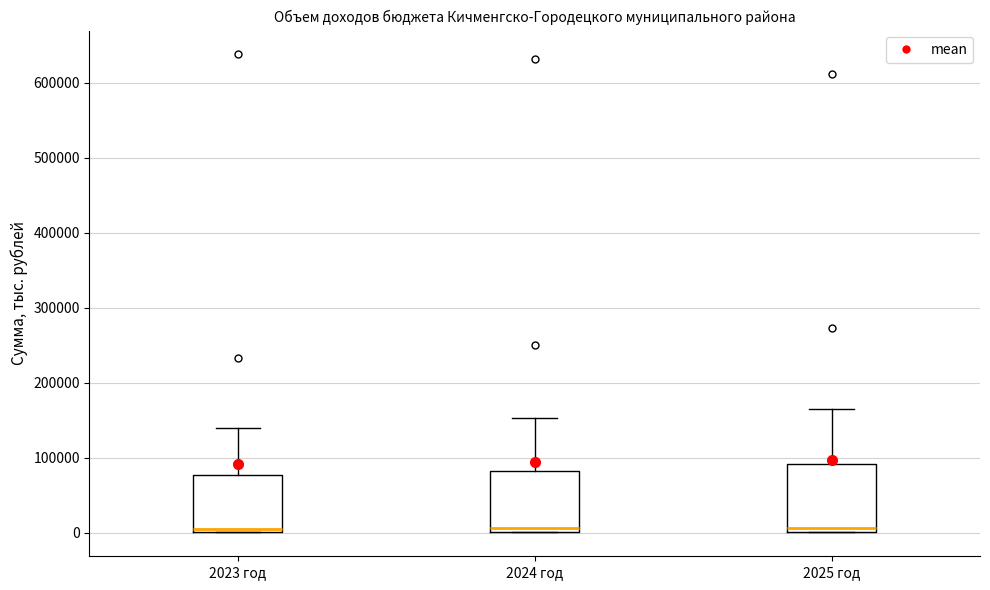

Reading left to right, read every box against the y-axis: the position of its median line, the range the box covers, and the ends of its whiskers. The values are not printed on the chart, so give them approximately, as read against the axis.

2023 год: median 10000, box 0 to 80000, whiskers 0 to 140000
2024 год: median 10000, box 0 to 80000, whiskers 0 to 150000
2025 год: median 10000, box 0 to 90000, whiskers 0 to 160000